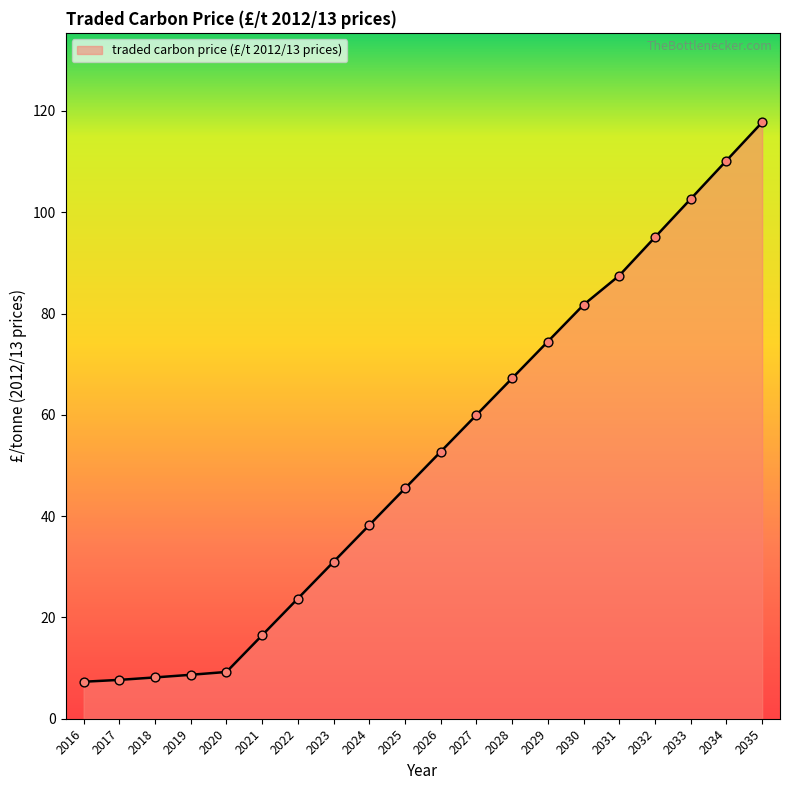

What is the change in value from 2016 to 2035?

+110.5